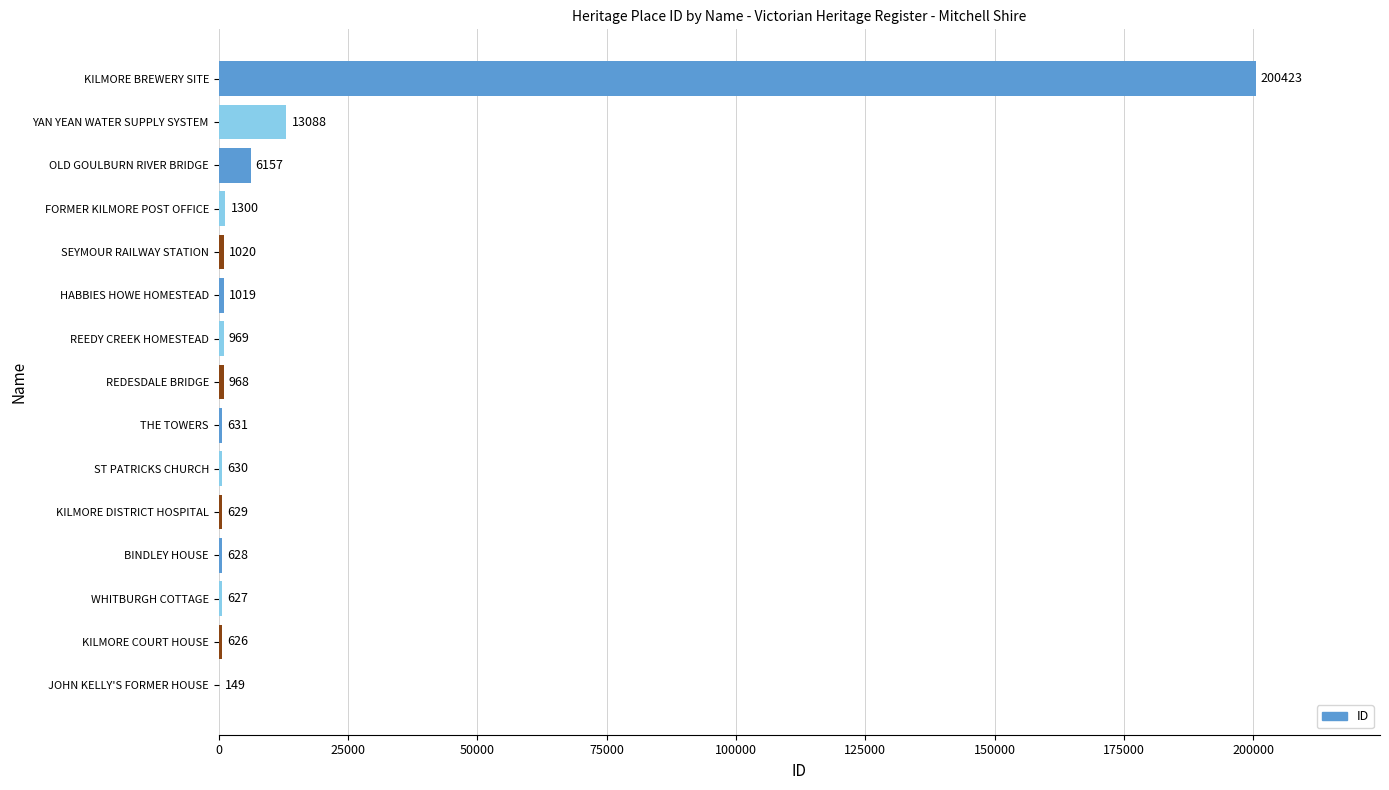

Which label corresponds to the largest value in the chart?

KILMORE BREWERY SITE